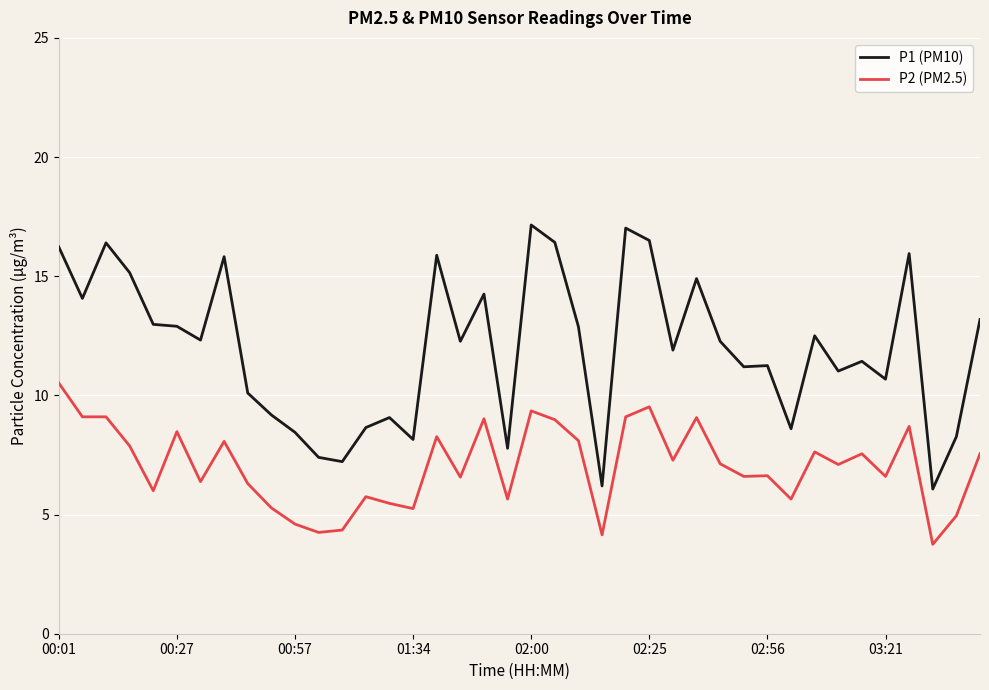

Which series has the largest range (max minus min)?

P1 (PM10)